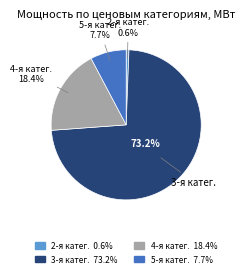

Is there a majority slice in this chart?

Yes